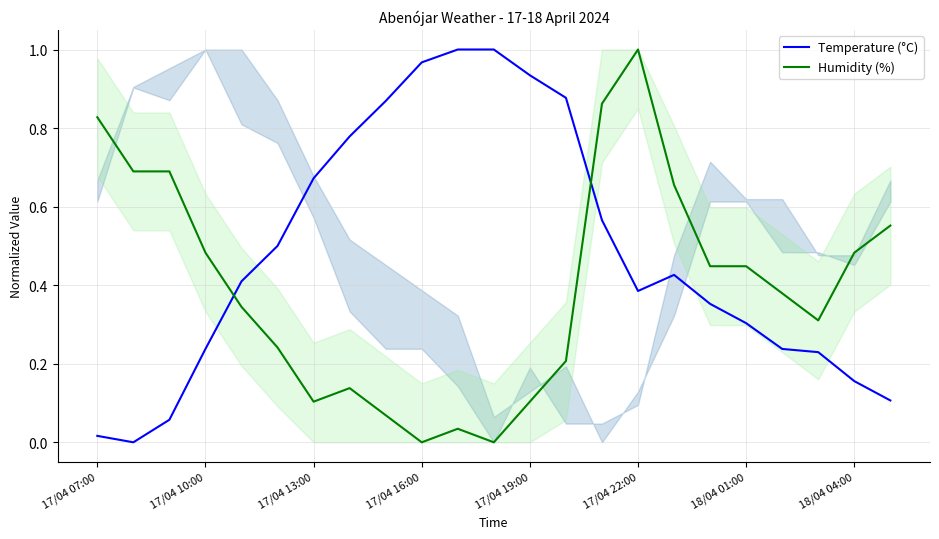

Is the value of Temperature (°C) at 17/04 22:00 greater than the value of Humidity (%) at 17/04 19:00?

Yes